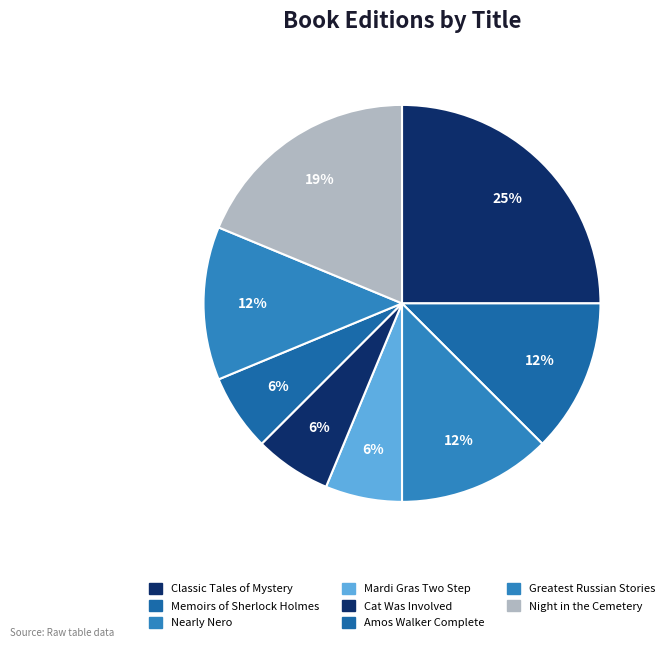

How many slices are in this pie chart?

8